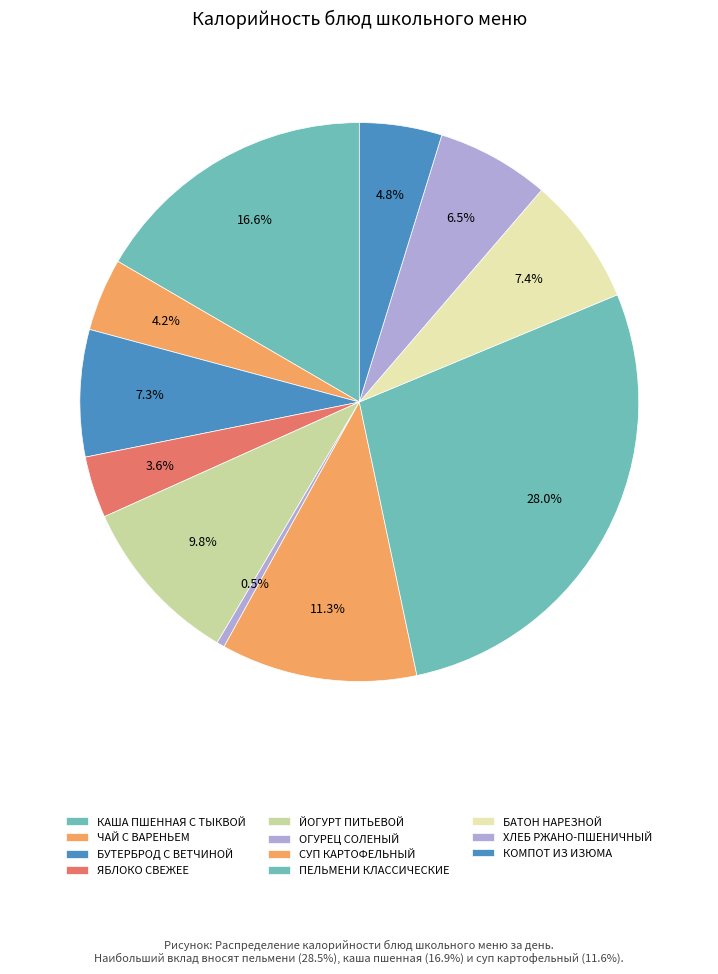

To the nearest percent, what is the difference between the КОМПОТ ИЗ ИЗЮМА and ЙОГУРТ ПИТЬЕВОЙ slice percentages?

5%